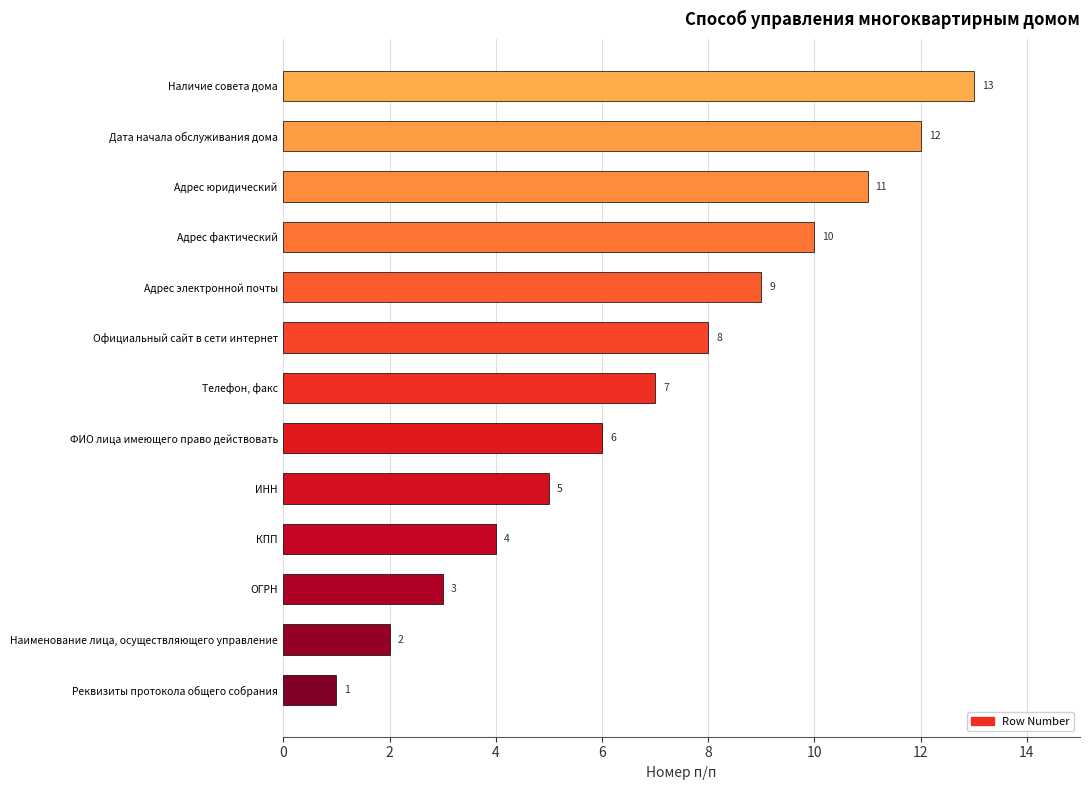

Approximately how many times larger is the value at Адрес фактический compared to Адрес юридический?

0.9